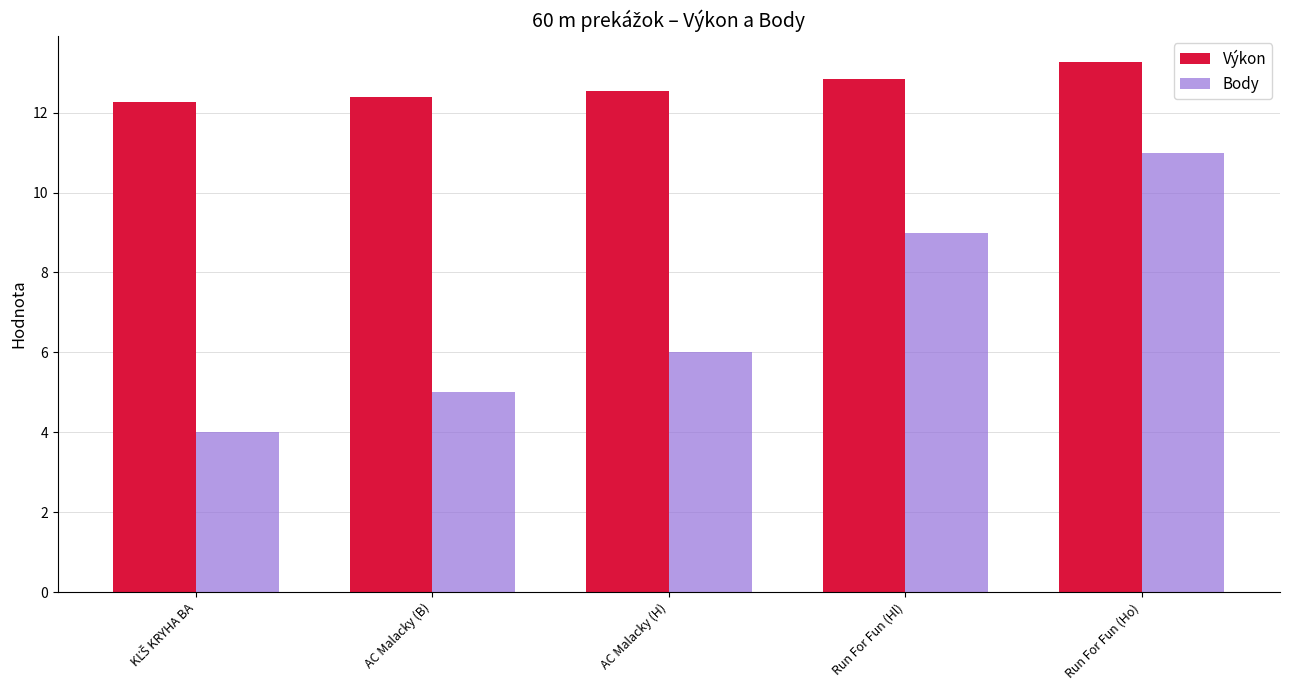

What is the difference between the highest and lowest values at Run For Fun (Hl)?

3.8